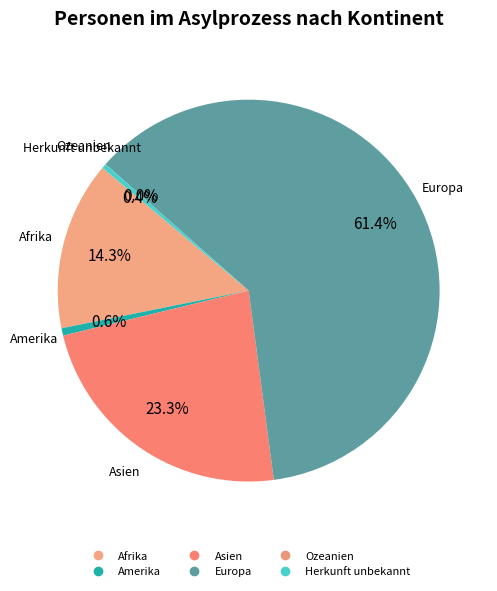

To the nearest percent, what is the average slice percentage?

17%